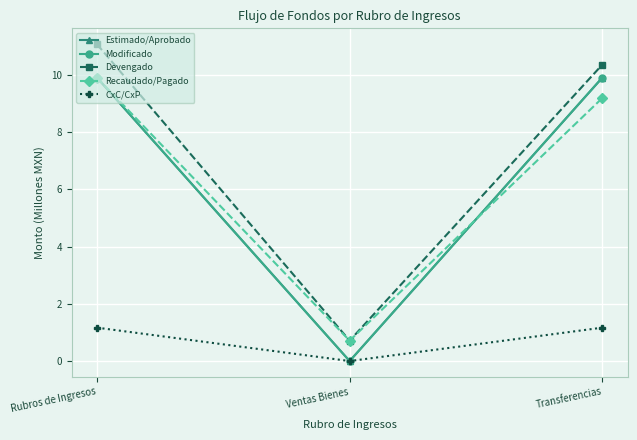

What is the average value of the Modificado series?

6.6